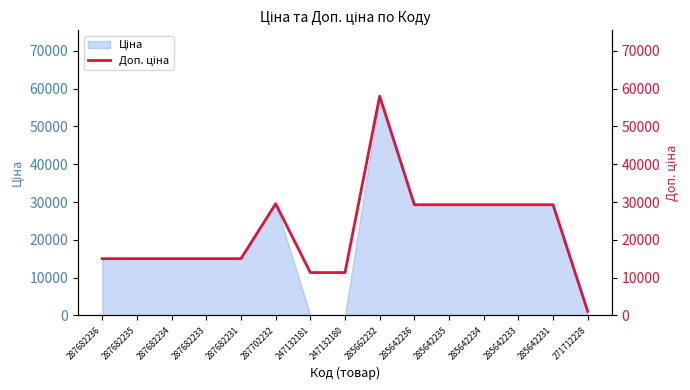

The chart shows a value of 7819.2 at 287702232. True or false?

False